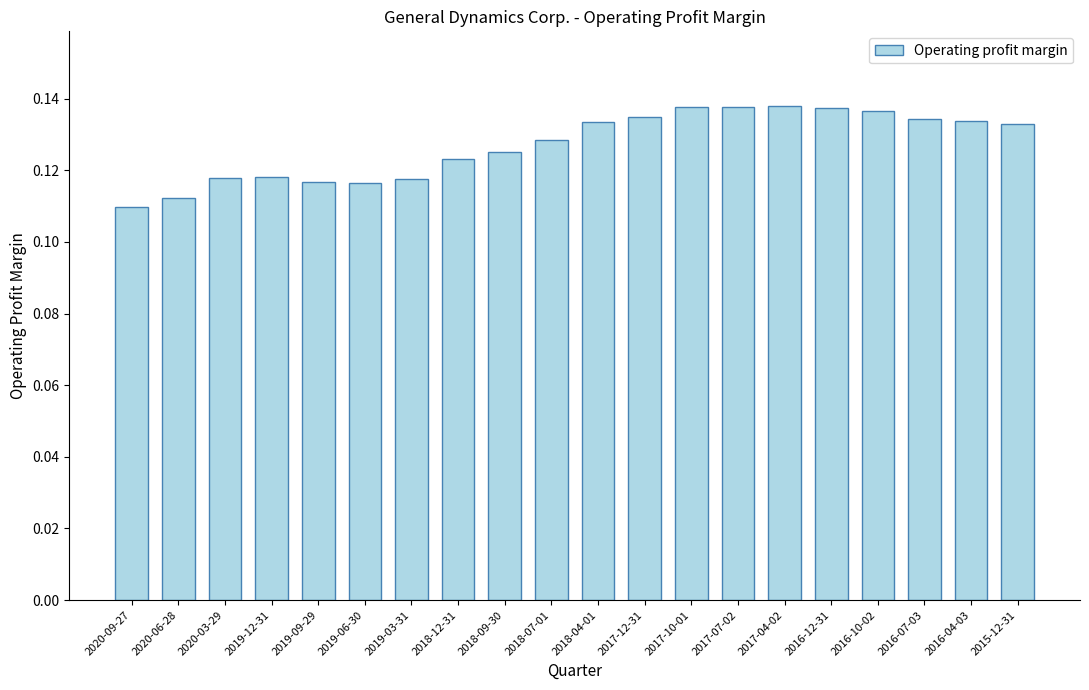

Count the values in the range 0 to 1.

20